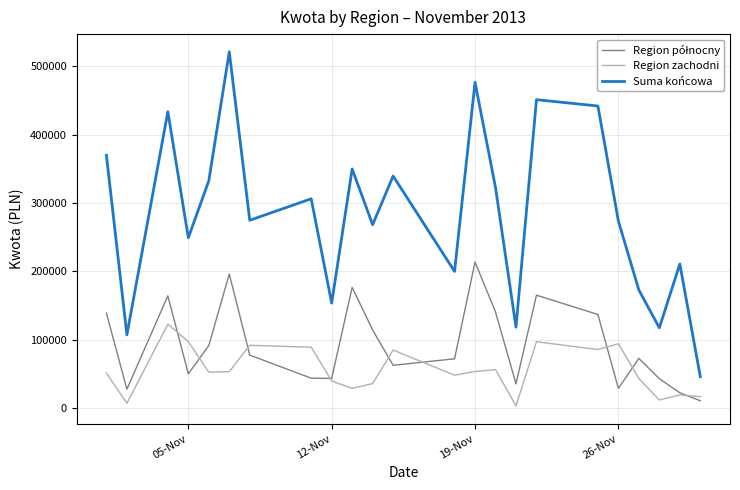

What is the minimum value for Suma końcowa?

46106